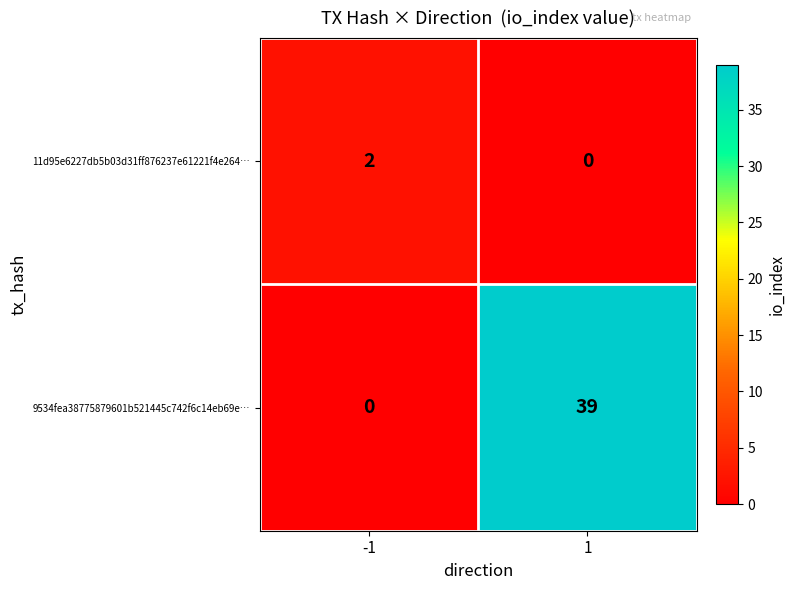

What is the difference between the 9534fea38775879601b521445c742f6c14eb69e… values at -1 and 1?

39